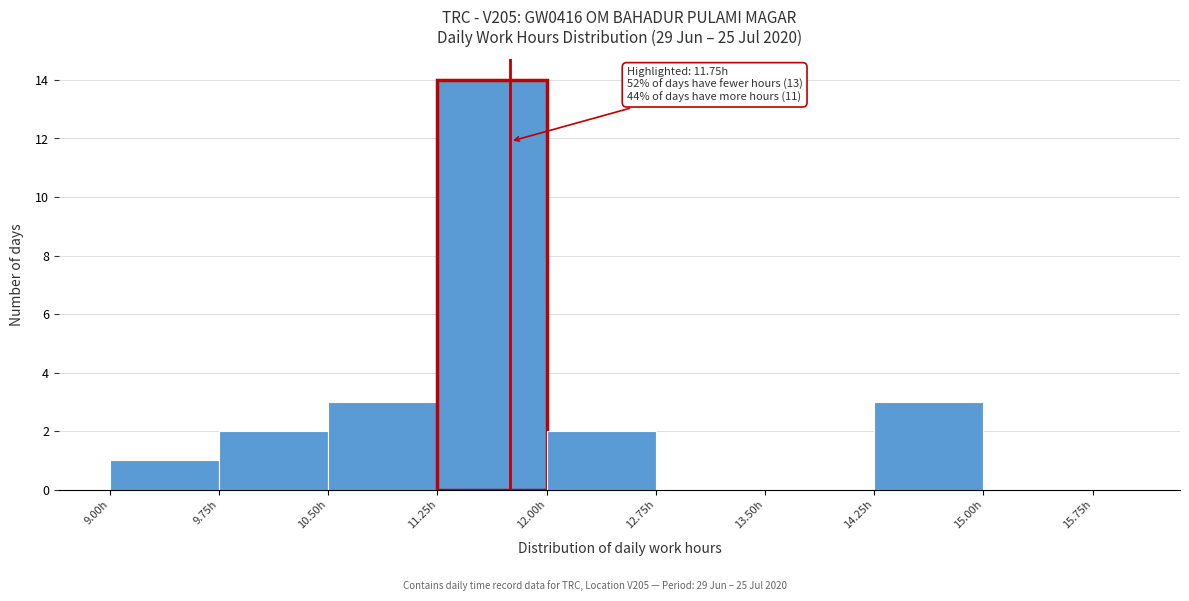

Around what value on the x-axis is the tallest bar? Give the approximate position of its centre, as read against the axis.

11.6